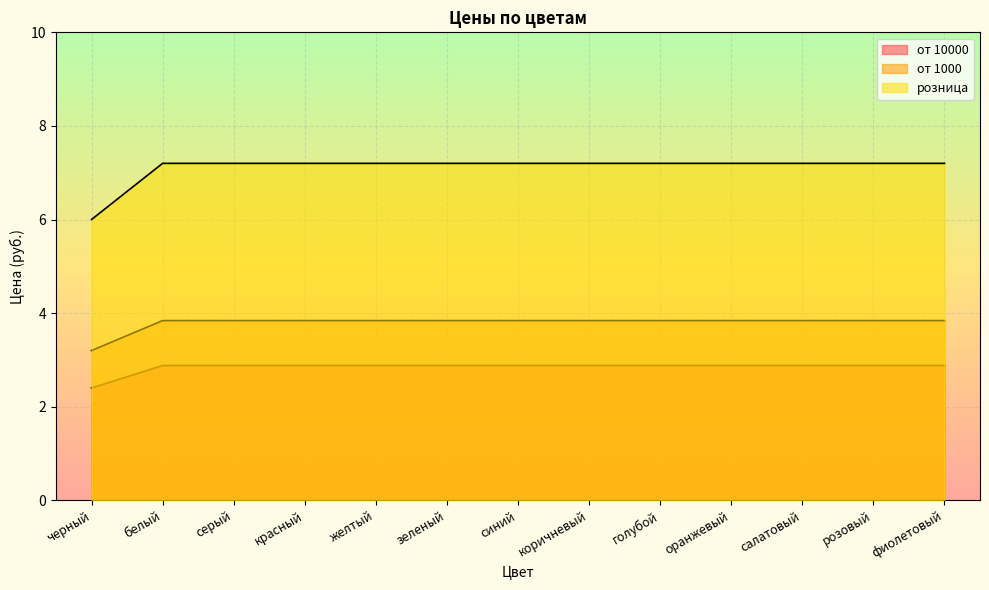

Which category has the lowest value in the розница series?

черный